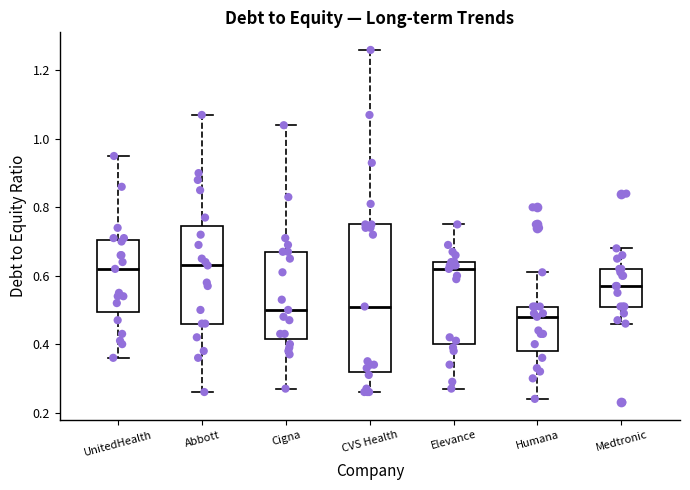

Comparing the boxes themselves (not the whiskers), which one is the tallest?

CVS Health